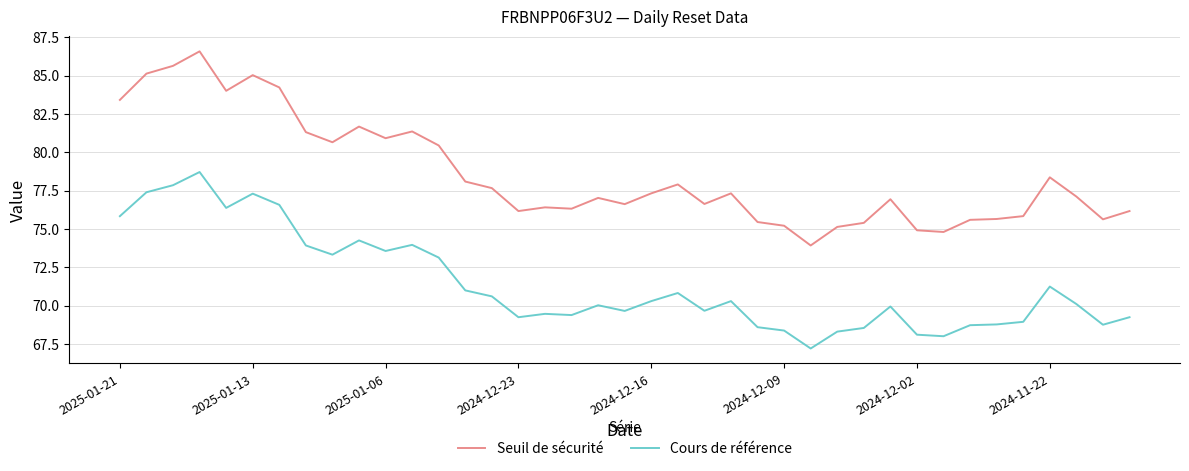

What is the difference between the maximum and minimum values in the Seuil de sécurité series?

12.7